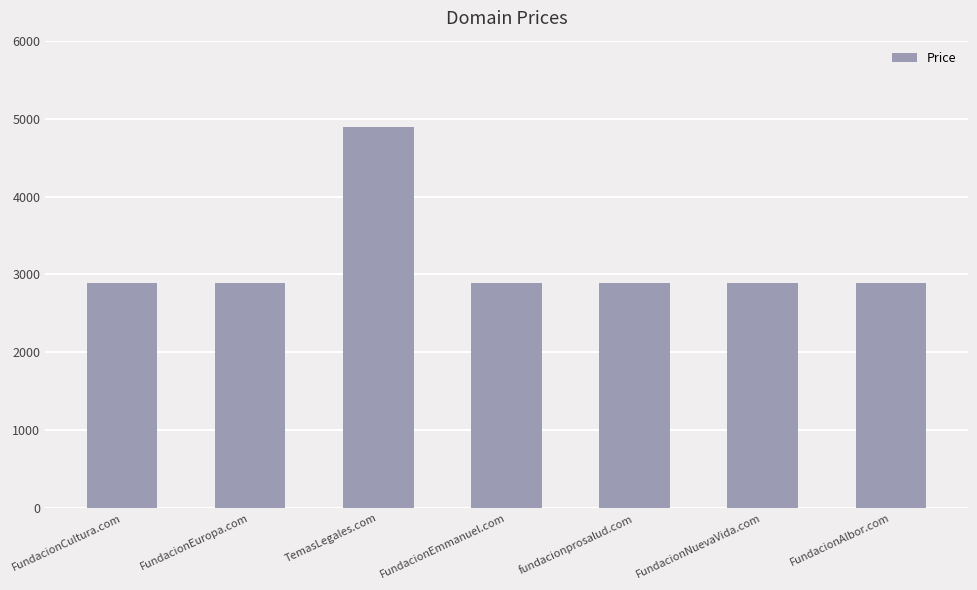

What is the value of the 6th bar from the left?

2888